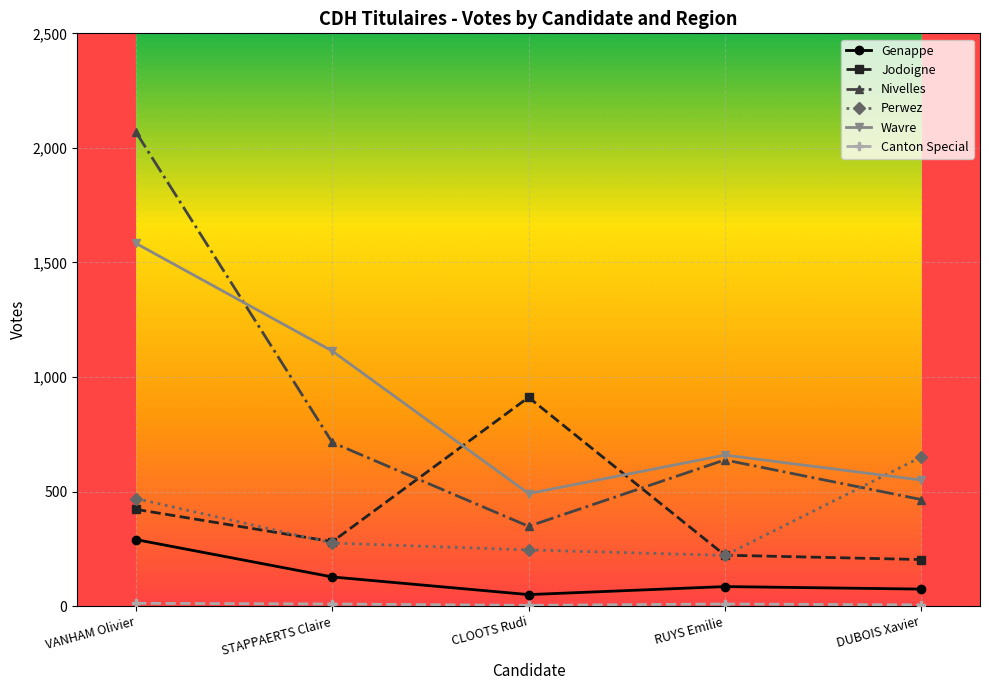

The Genappe series shows 127 at STAPPAERTS Claire. True or false?

True